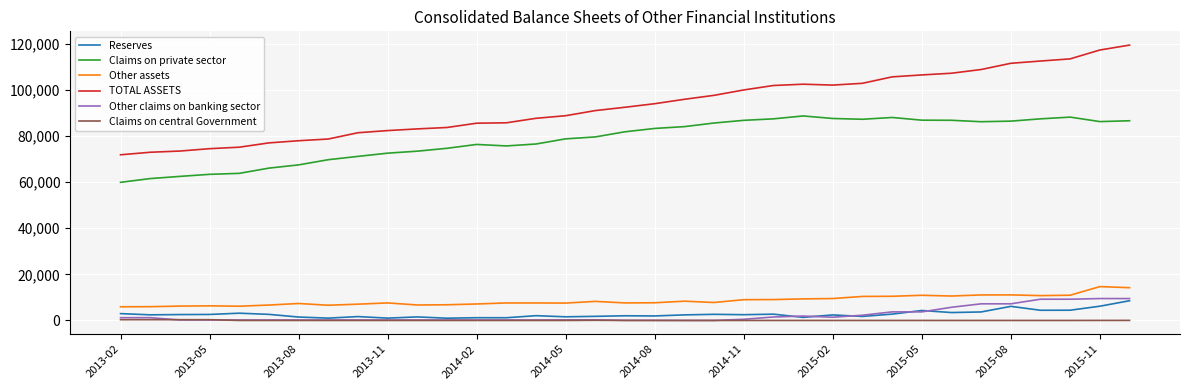

True or false: Claims on central Government and Other assets intersect in this chart.

False